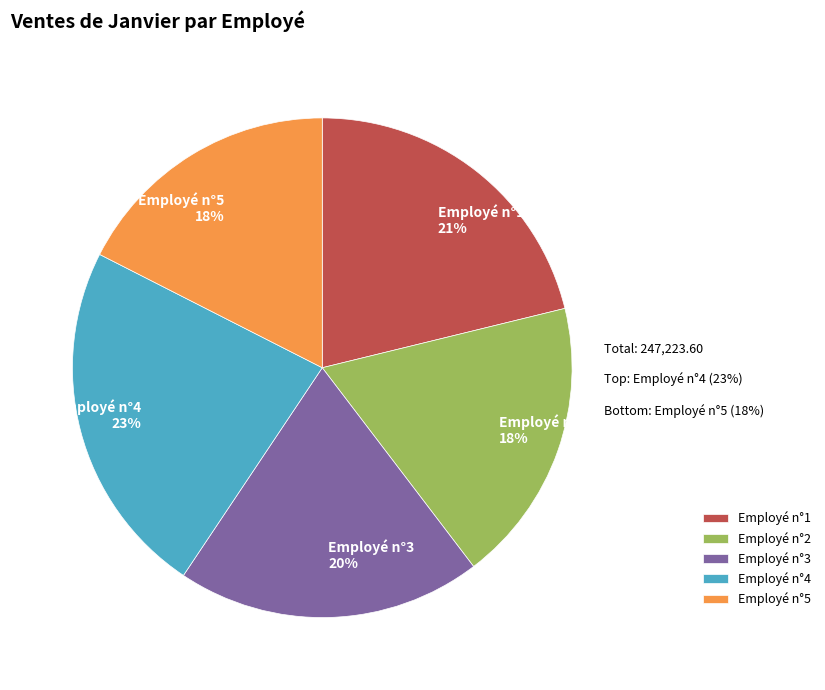

To the nearest percent, what is the difference between the Employé n°1 and Employé n°3 slice percentages?

1%